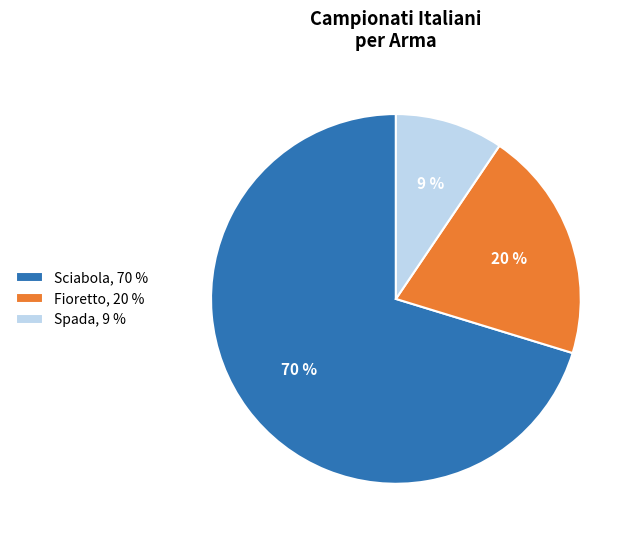

Does Fioretto account for over 50% of the chart?

No